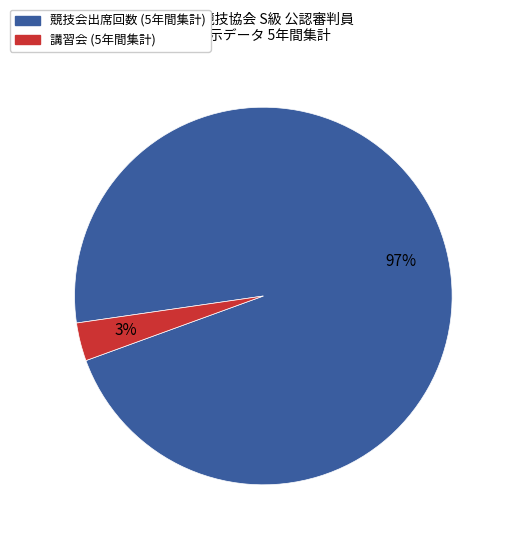

Is it true that 競技会出席回数 (5年間集計) is 97% of the pie?

True